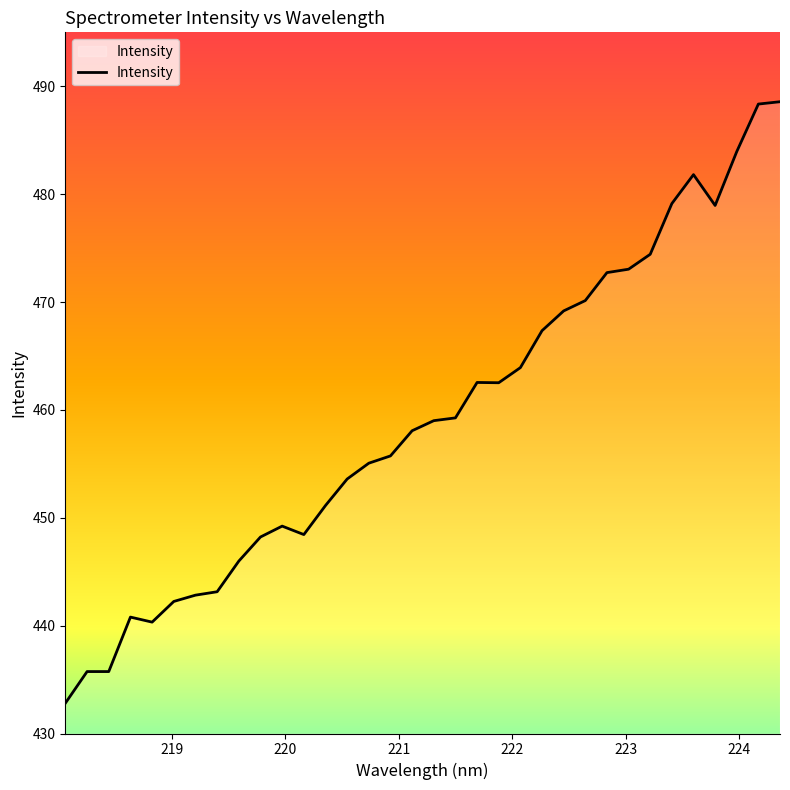

What is the greatest value displayed?

488.6